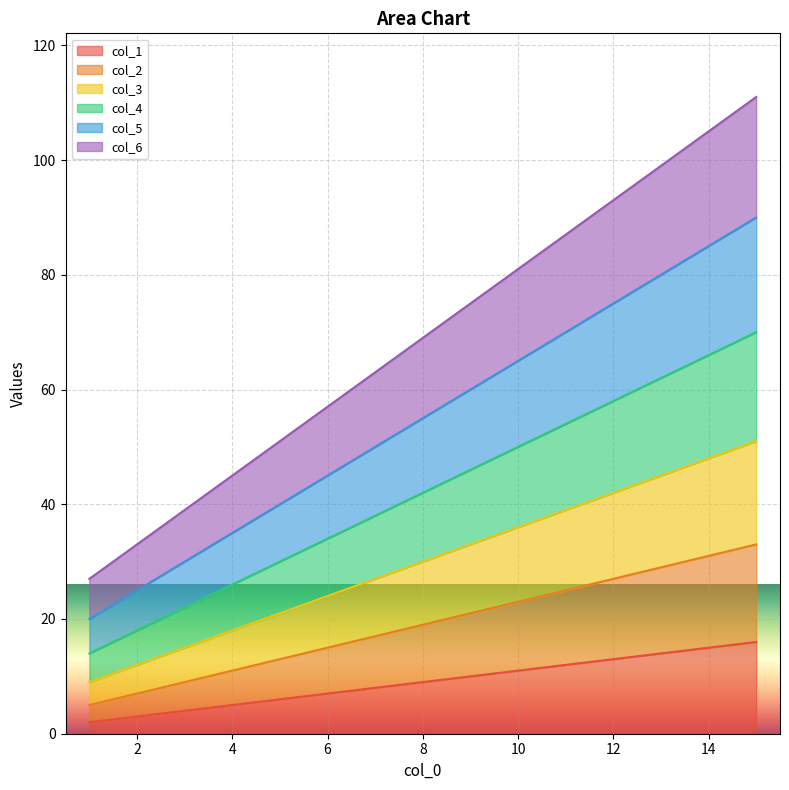

The value of col_6 at 8 is 121. True or false?

False